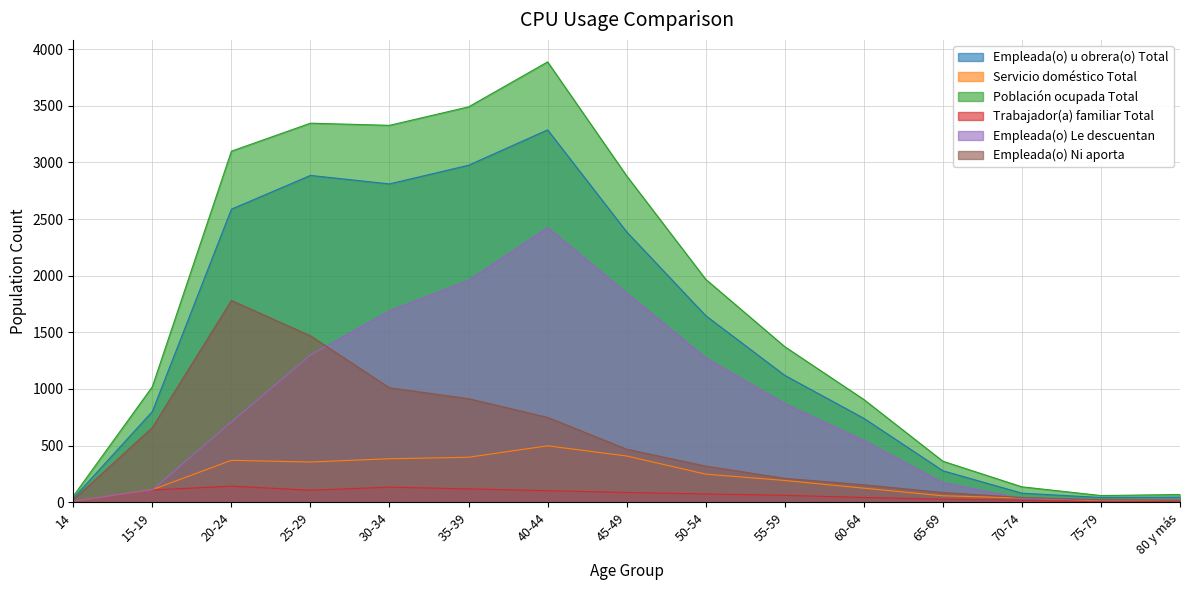

At which label is Empleada(o) Ni aporta closest to 899?

35-39